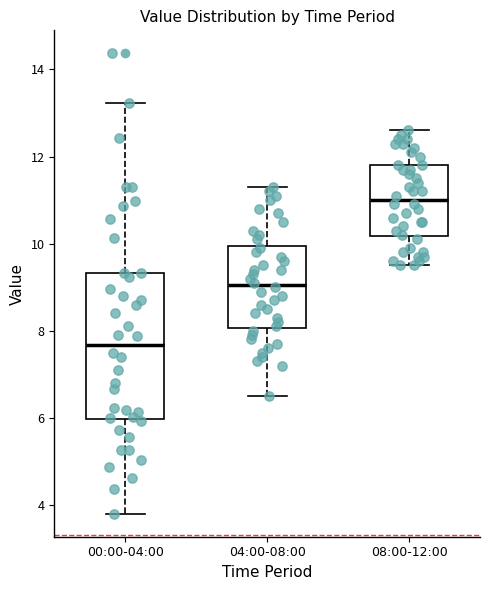

Reading left to right, transcribe this box plot: for each box, give where its median line is, the range the box spans, and where its two whiskers end, as read against the y-axis. The values are not printed on the chart, so give them approximately, as read against the axis.

00:00-04:00: median 7.6, box 6.0 to 9.4, whiskers 3.8 to 13.2
04:00-08:00: median 9.0, box 8.0 to 10.0, whiskers 6.6 to 11.4
08:00-12:00: median 11.0, box 10.2 to 11.8, whiskers 9.6 to 12.6